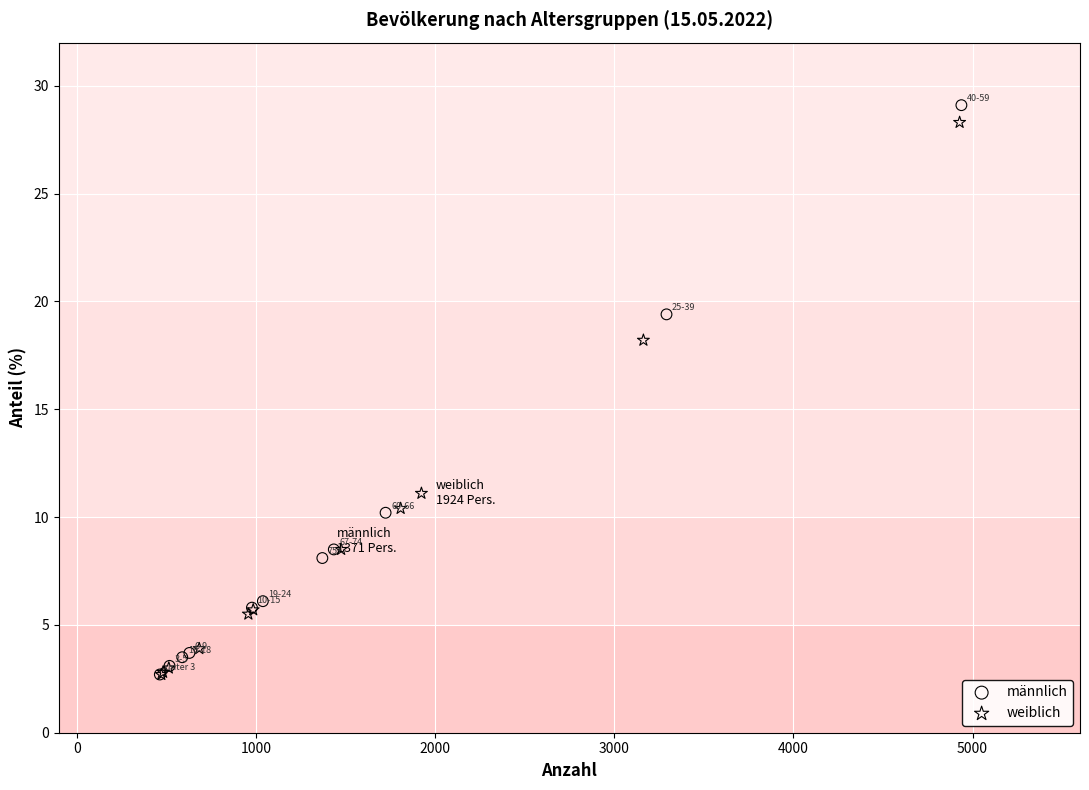

Which series has the widest spread of Y values?

männlich